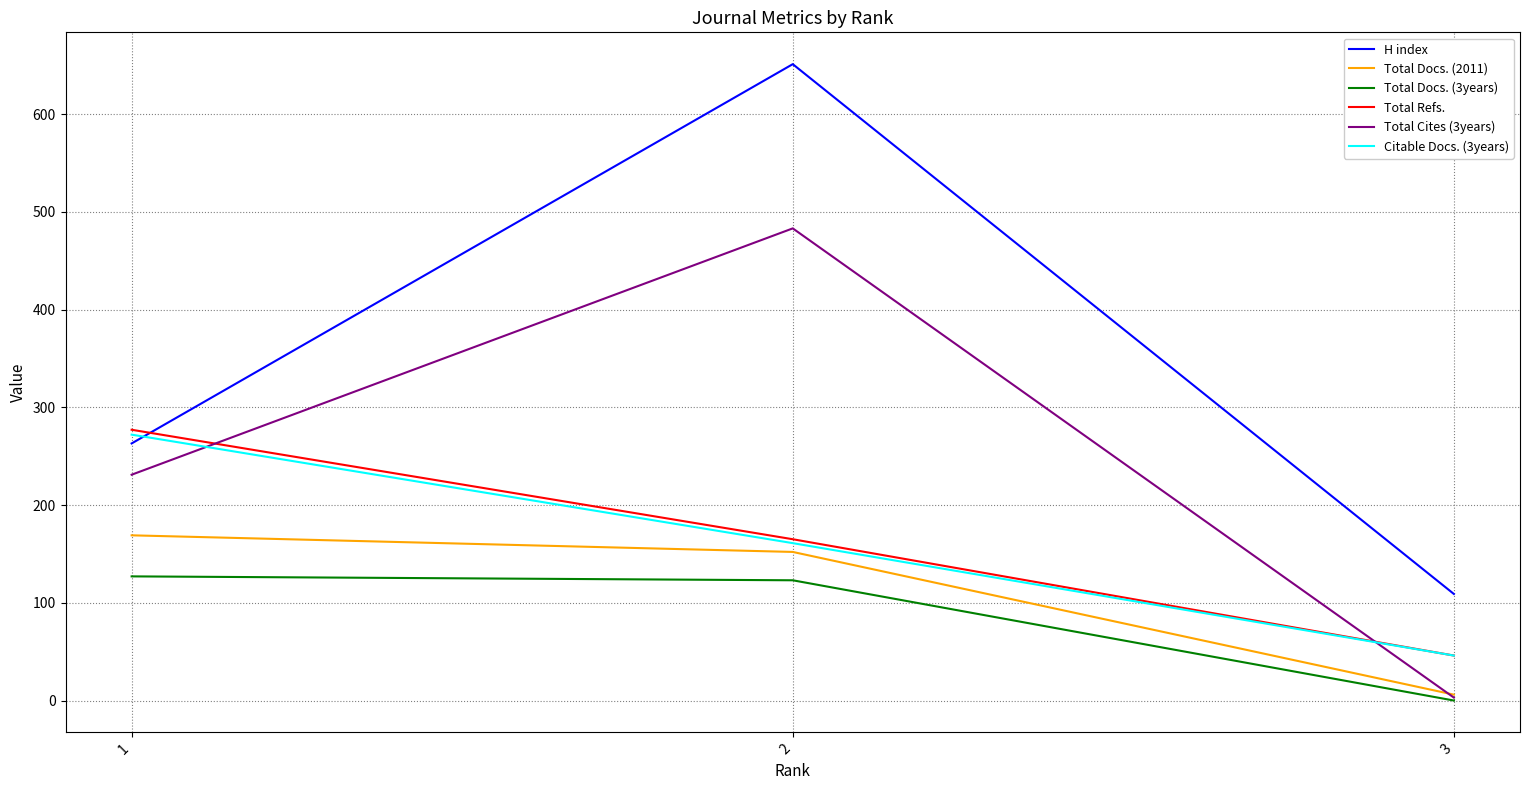

Which category has the lowest value across all series?

3